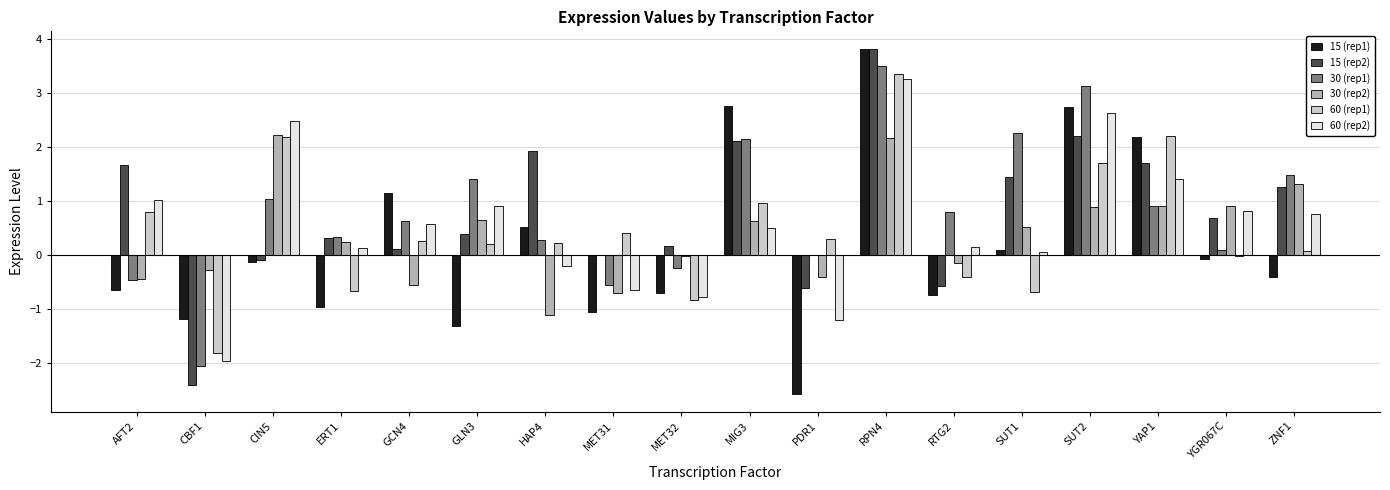

The value of 30 (rep2) at CIN5 is 4.0. True or false?

False